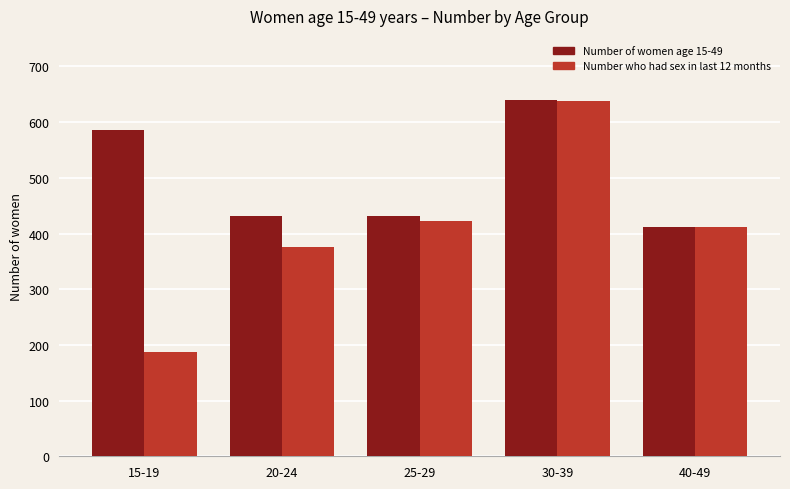

What are all the series names shown in the legend?

Number of women age 15-49, Number who had sex in last 12 months